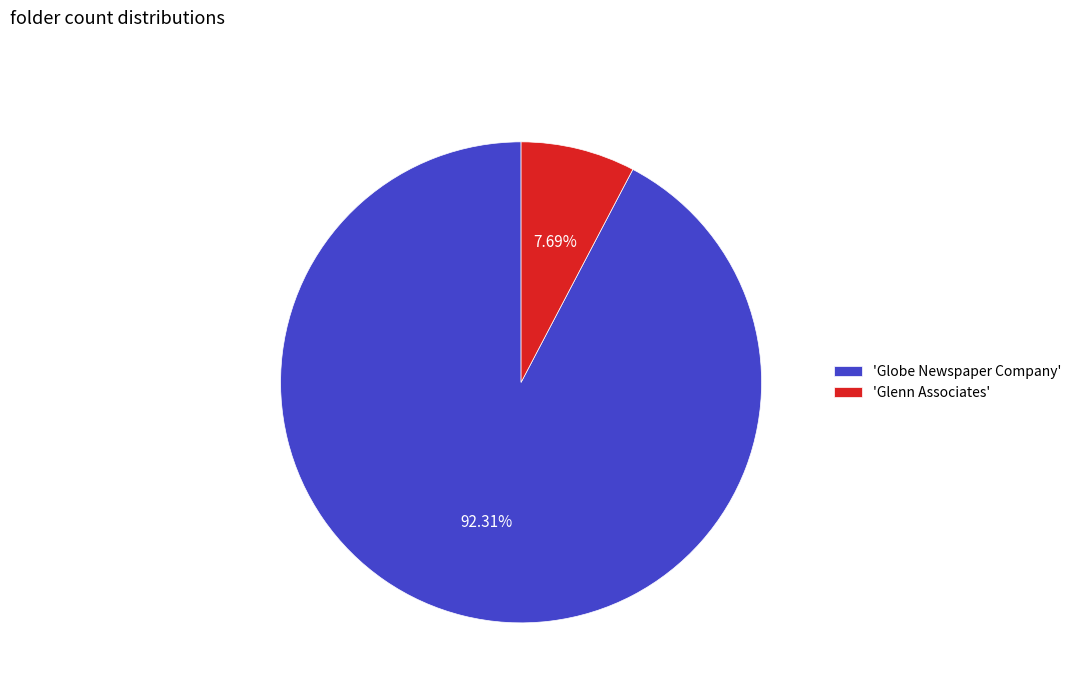

What is the largest slice in the pie chart?

'Globe Newspaper Company'